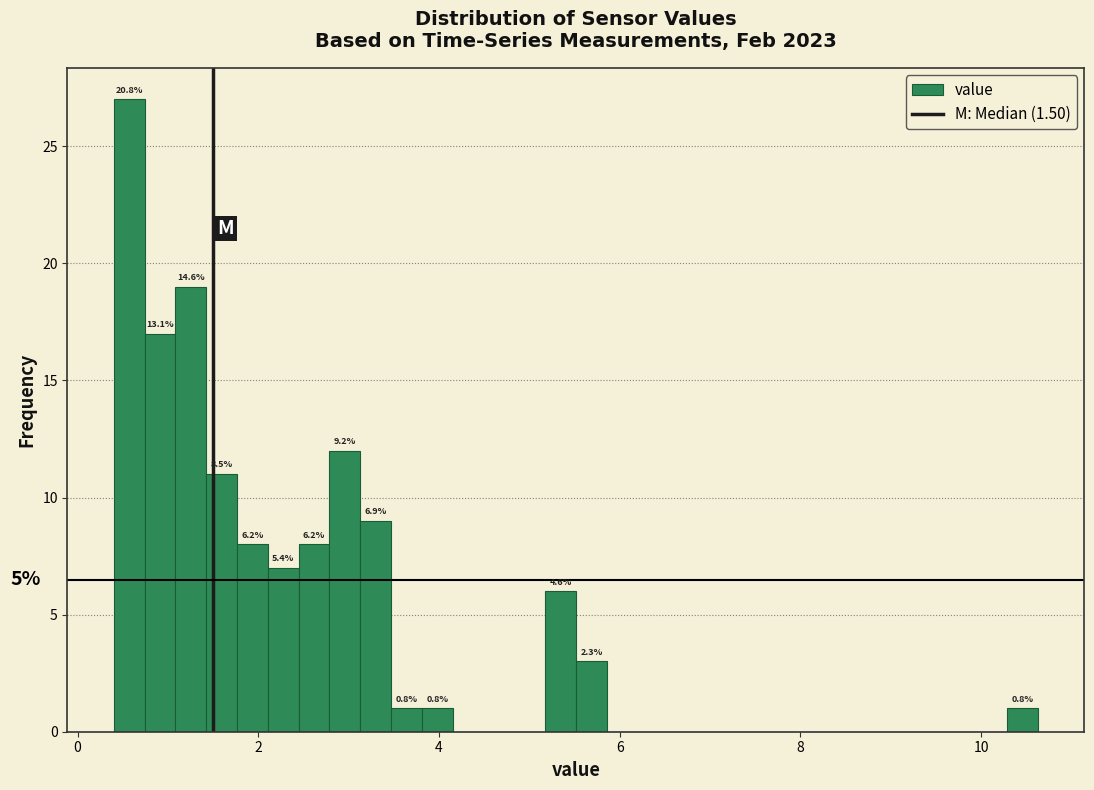

Read against the x-axis, roughly where is the centre of the tallest bar?

0.6